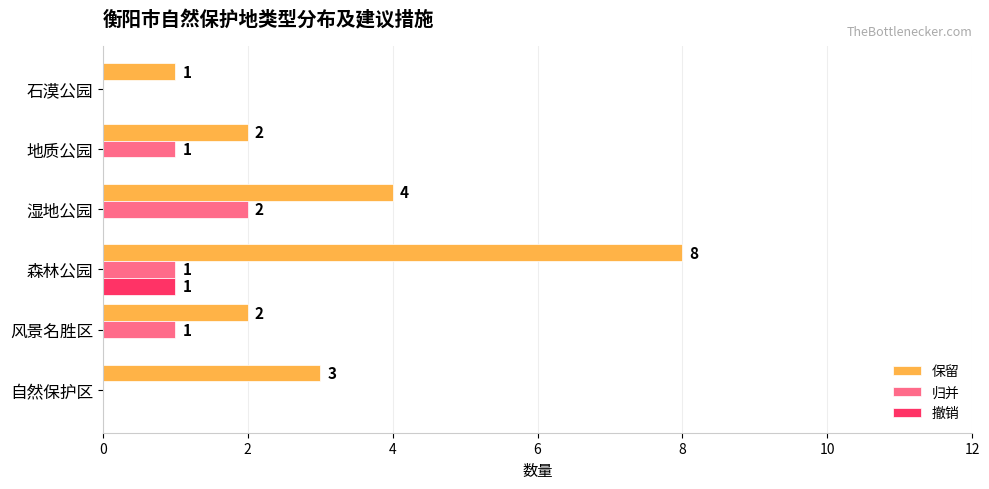

Count the 撤销 values in the range 0 to 1.

6